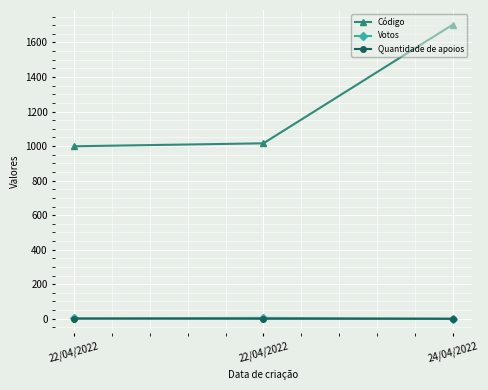

What value does the Votos series have at 22/04/2022?

2